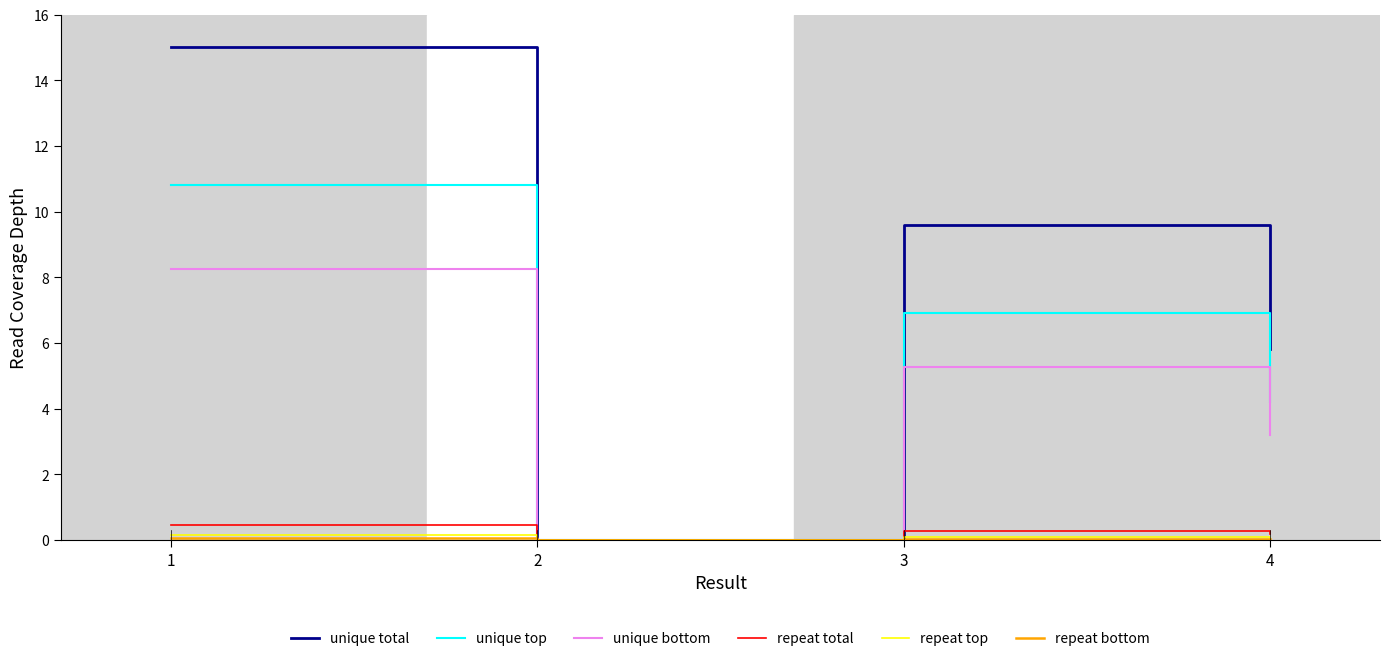

At which category does unique bottom reach its first local peak?

3